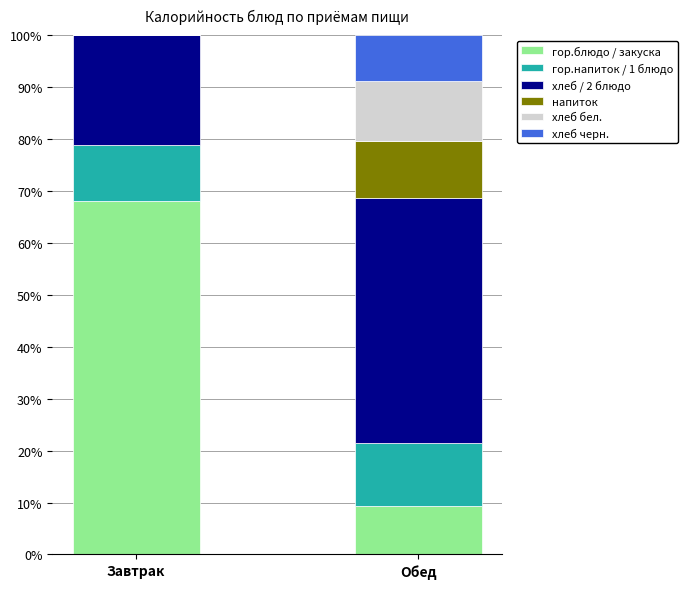

What is the total value across all series at Завтрак?

100.0